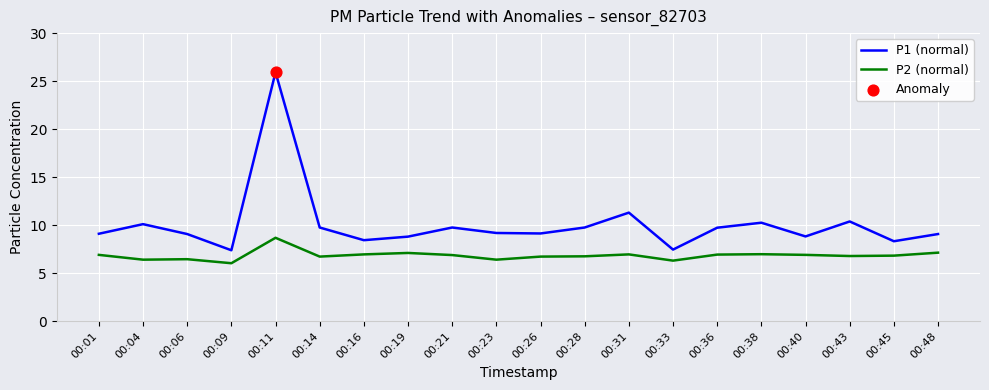

What is the spread (max minus min) of values at 00:01?

2.2